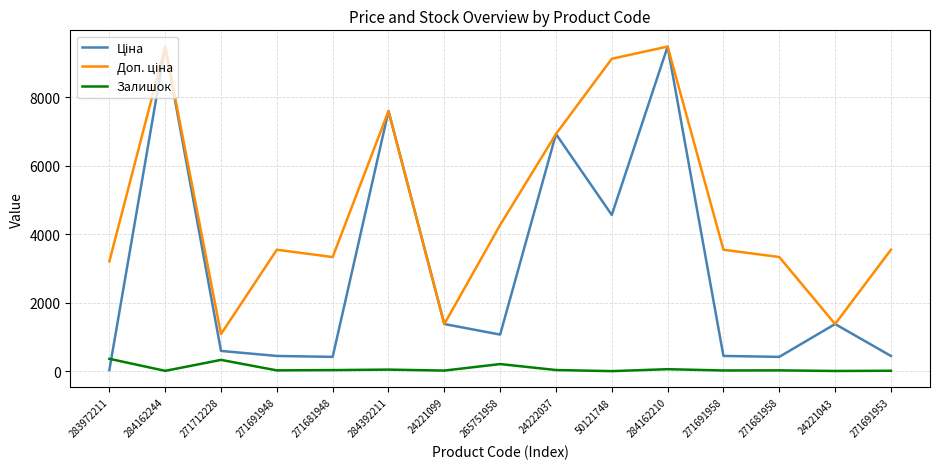

At how many categories does at least one series exceed 1635?

12